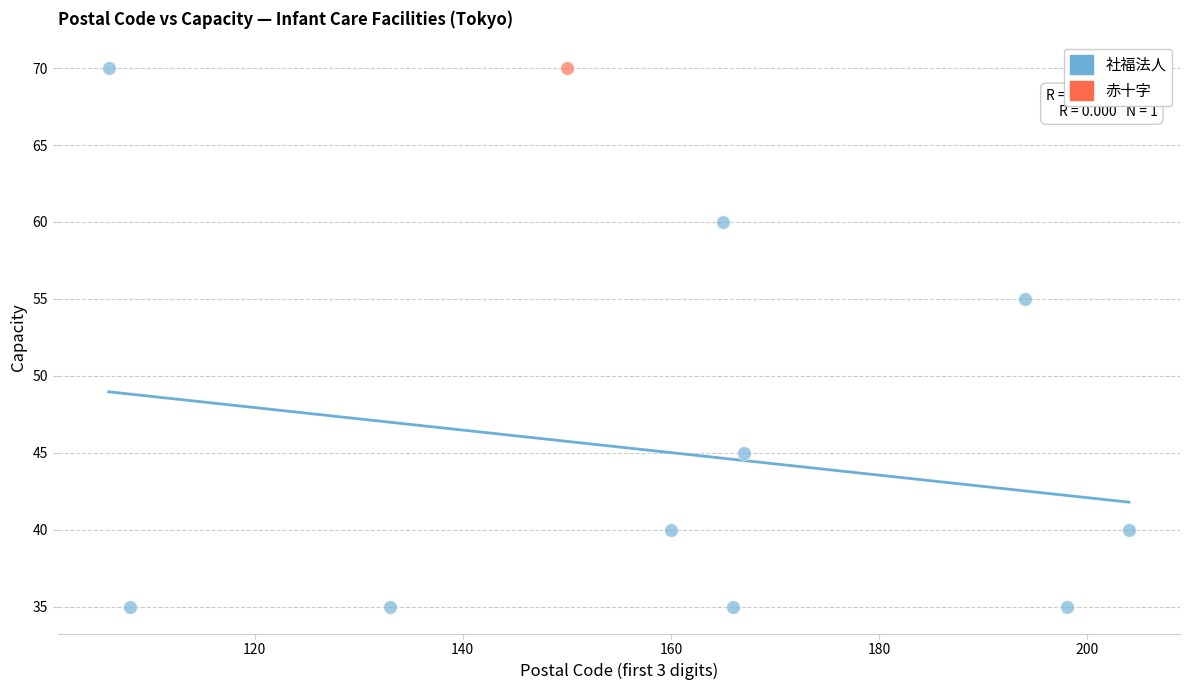

What are all the series names shown in the legend?

社福法人, 赤十字